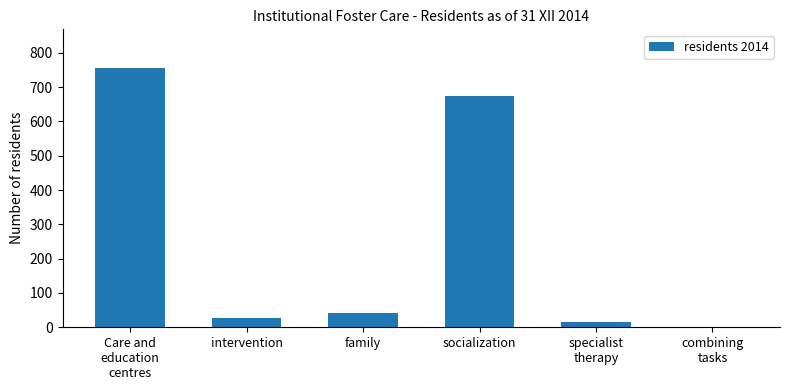

Is it true that the value at Care and
education
centres is 1258?

False